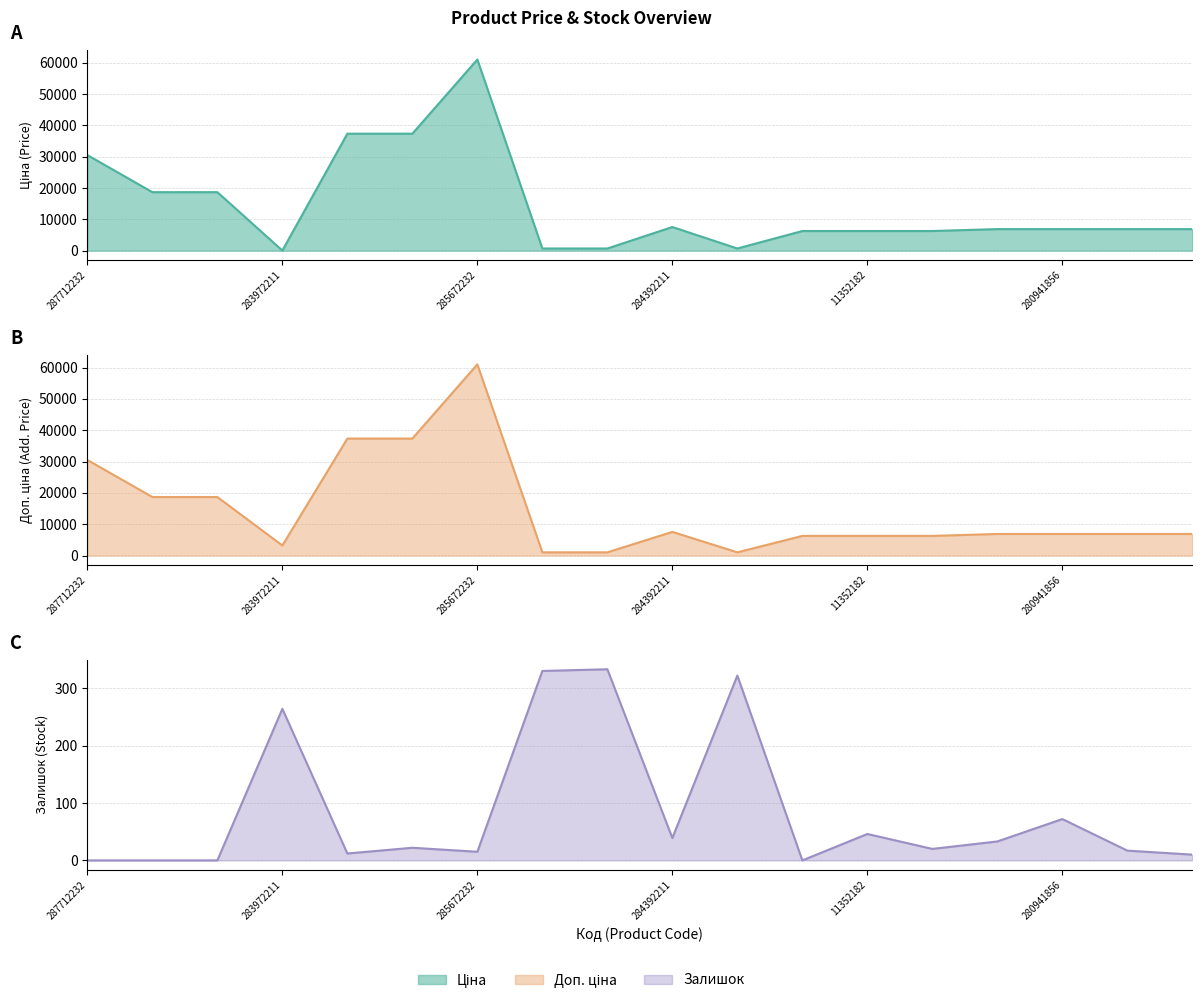

True or false: Доп. ціна and Ціна cross at least once.

False